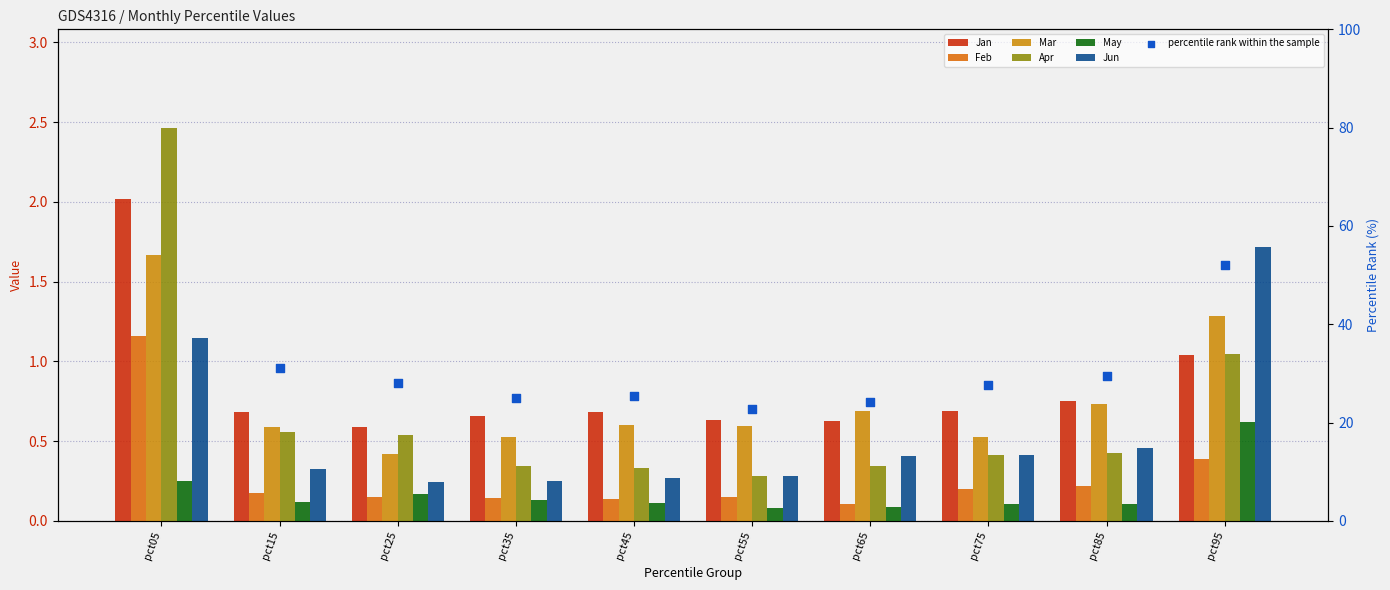

What is the total value across all series at pct45?

2.1